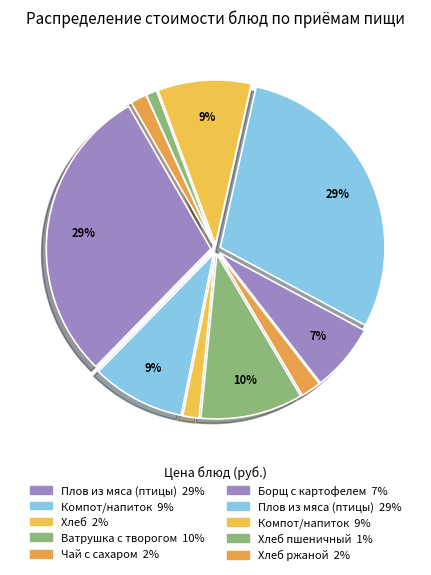

Which slice is the largest?

Плов из мяса (птицы)
(Завтрак)